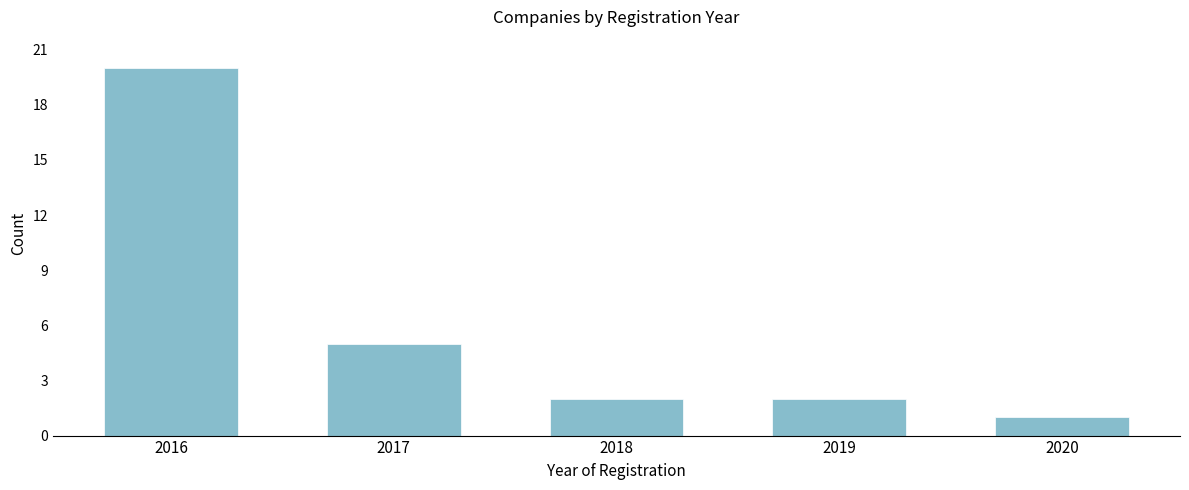

Reading left to right, extract all data points from this chart.

2016=20	2017=5	2018=2	2019=2	2020=1